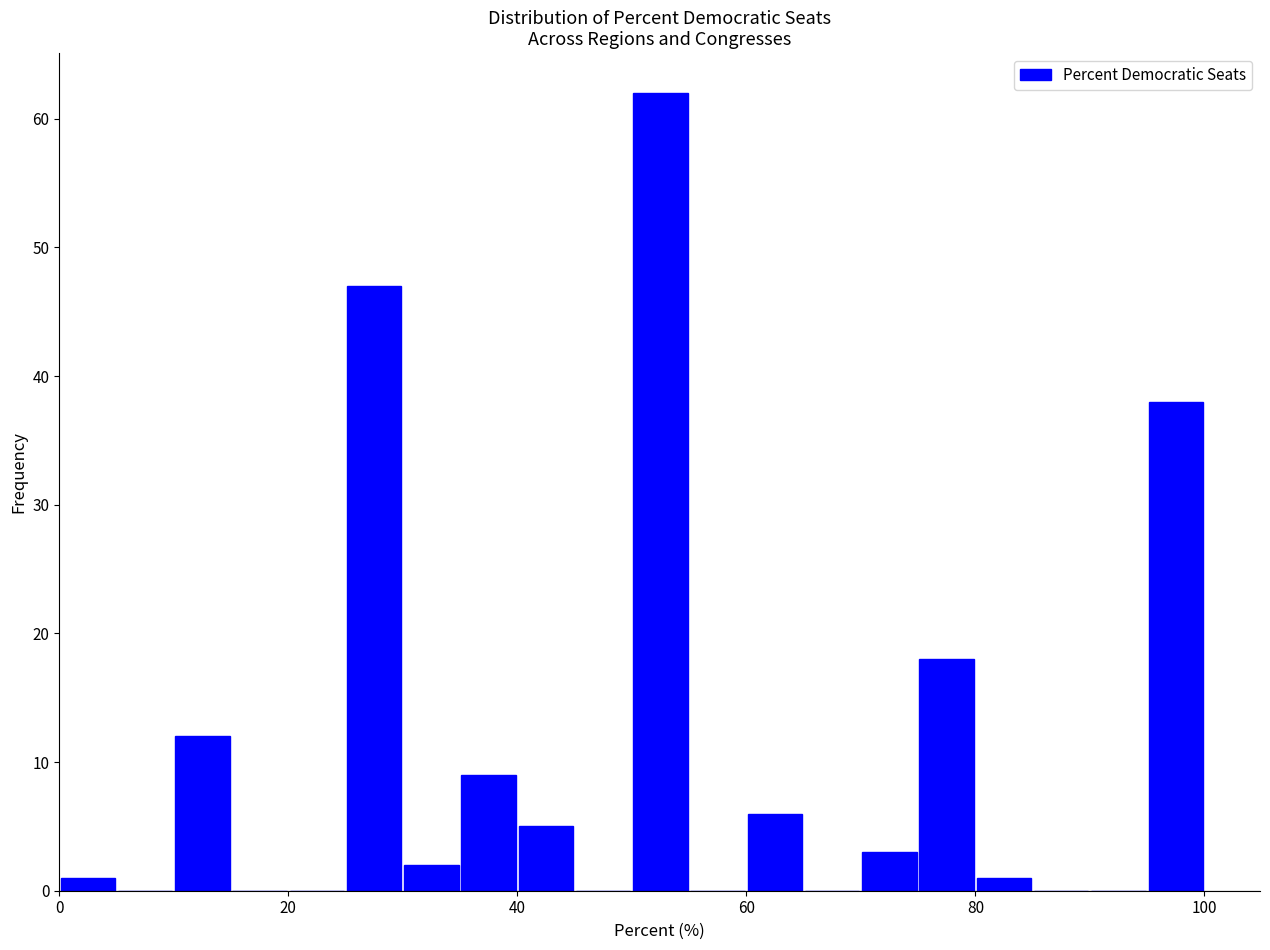

Read against the x-axis, roughly where is the centre of the tallest bar?

52